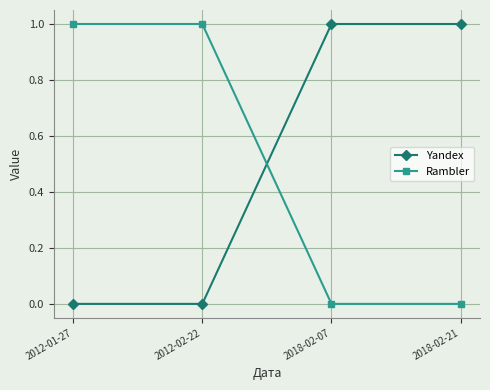

How many times do Rambler and Yandex cross each other?

1